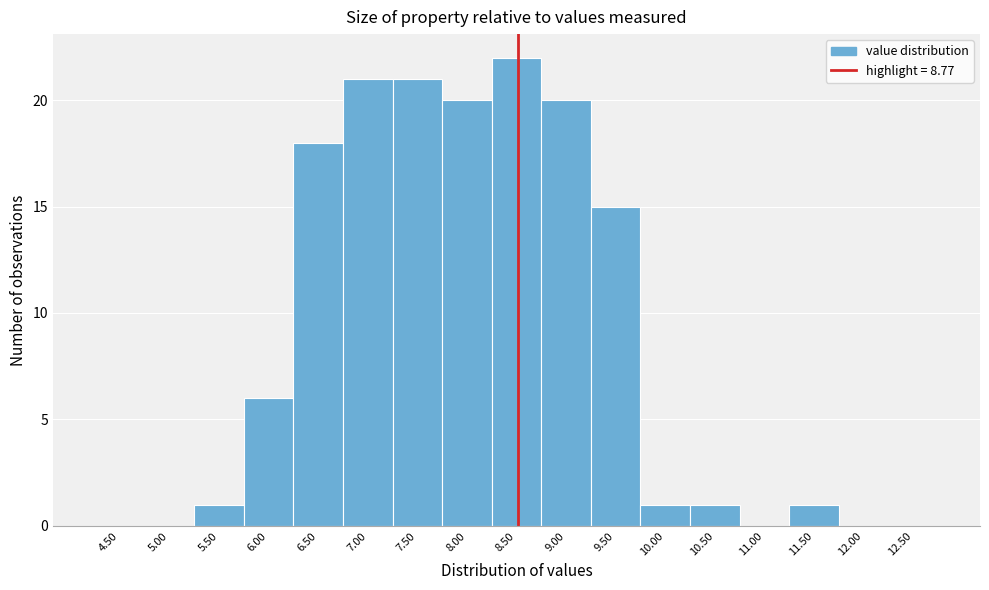

Reading left to right, extract all data points from this chart.

4.50=0	5.00=0	5.50=1	6.00=6	6.50=18	7.00=21	7.50=21	8.00=20	8.50=22	9.00=20	9.50=15	10.00=1	10.50=1	11.00=0	11.50=1	12.00=0	12.50=0